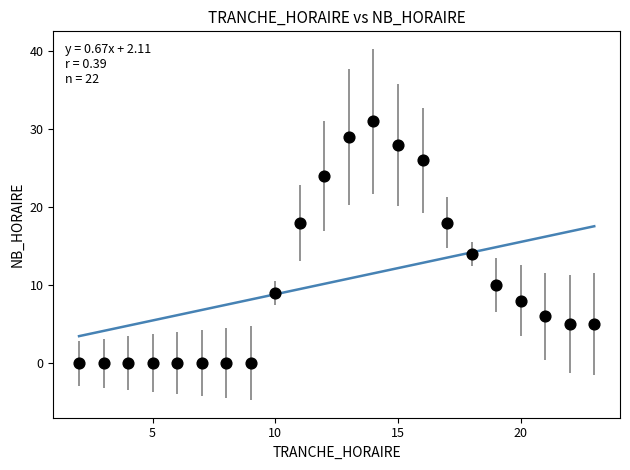

What Y value in the scatter plot is closest to 15?

14